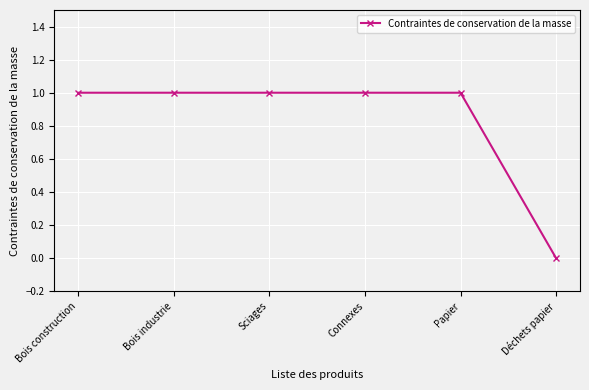

Reading left to right, list all the values displayed in this chart.

Bois construction=1	Bois industrie=1	Sciages=1	Connexes=1	Papier=1	Déchets papier=0